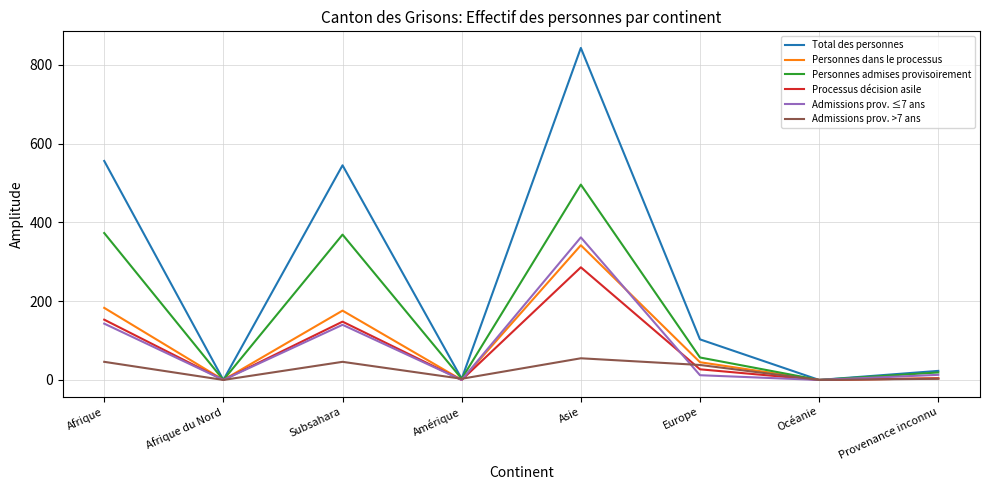

Which series has the largest range (max minus min)?

Total des personnes